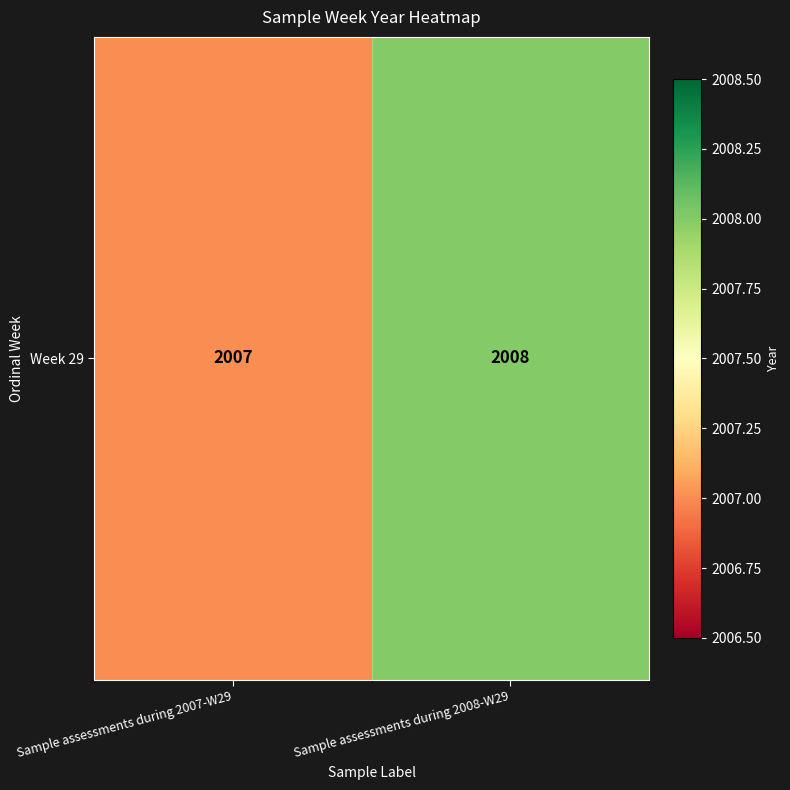

Which has a higher value, Sample assessments during 2007-W29 or Sample assessments during 2008-W29?

Sample assessments during 2008-W29